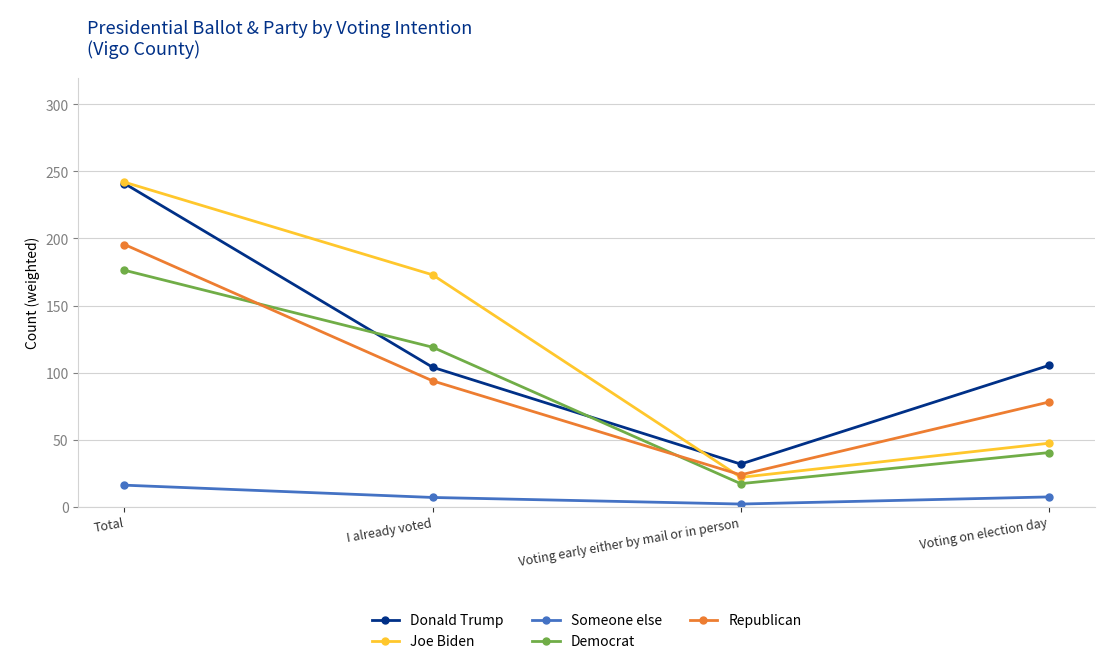

Where is Democrat nearest to the value 96?

I already voted